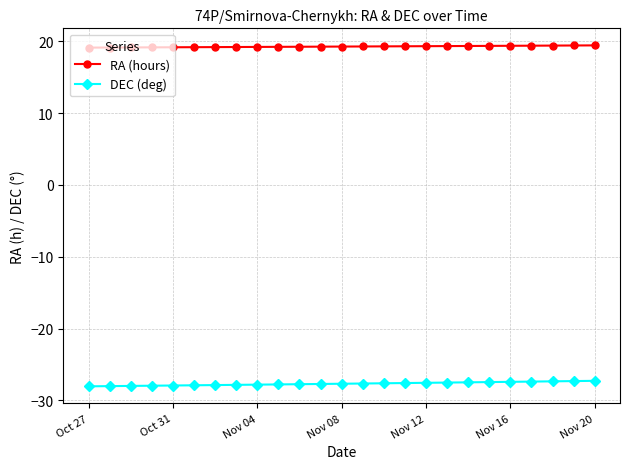

What is the lowest value of the DEC (deg) series?

-28.0